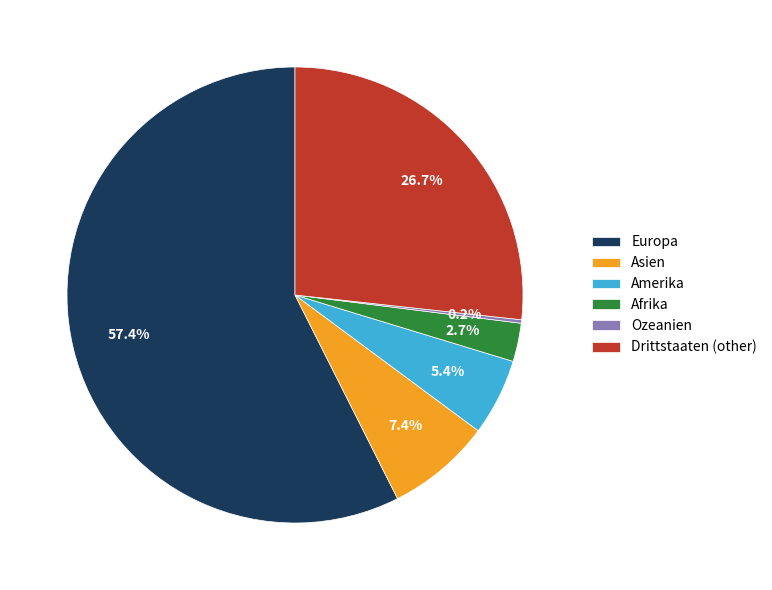

Which slice represents more than half of the pie?

Europa